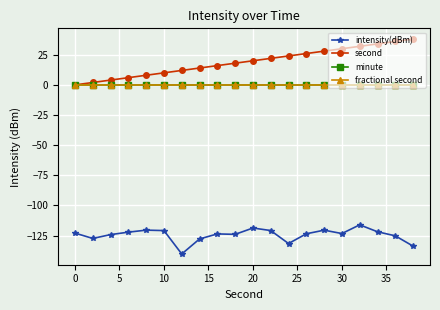

Which series has the largest total across all categories?

second